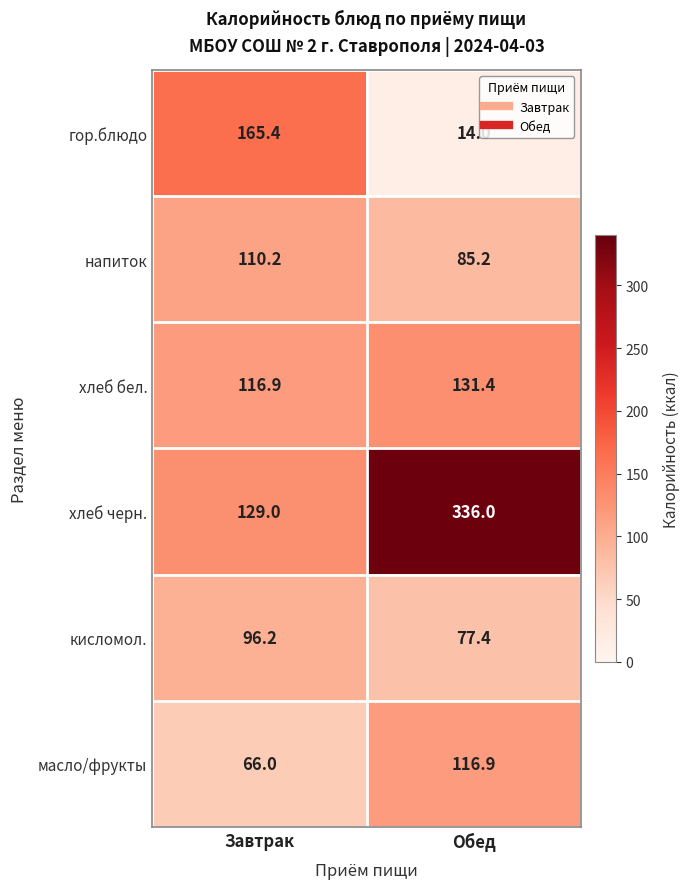

Where does the кисломол. series first go above 96?

Завтрак